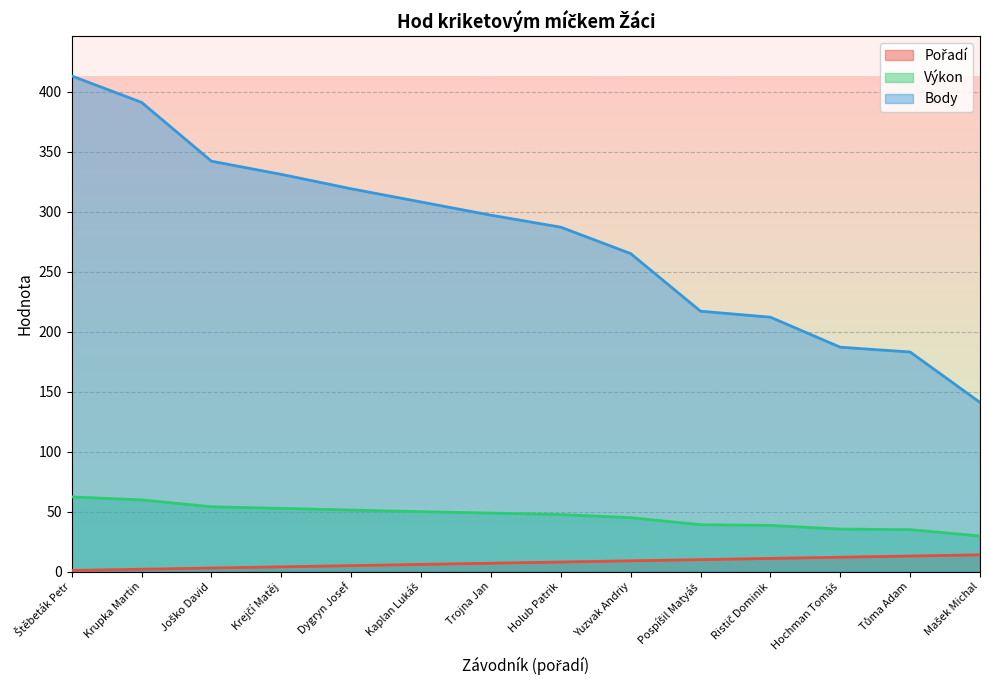

At which label does Pořadí reach its minimum?

Štěbeták Petr